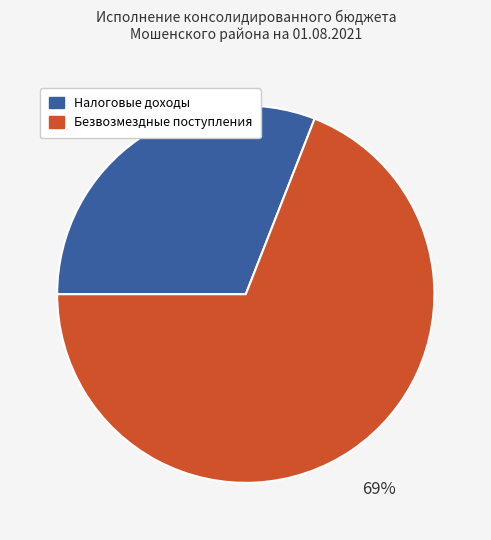

Count the number of slices in the pie.

2